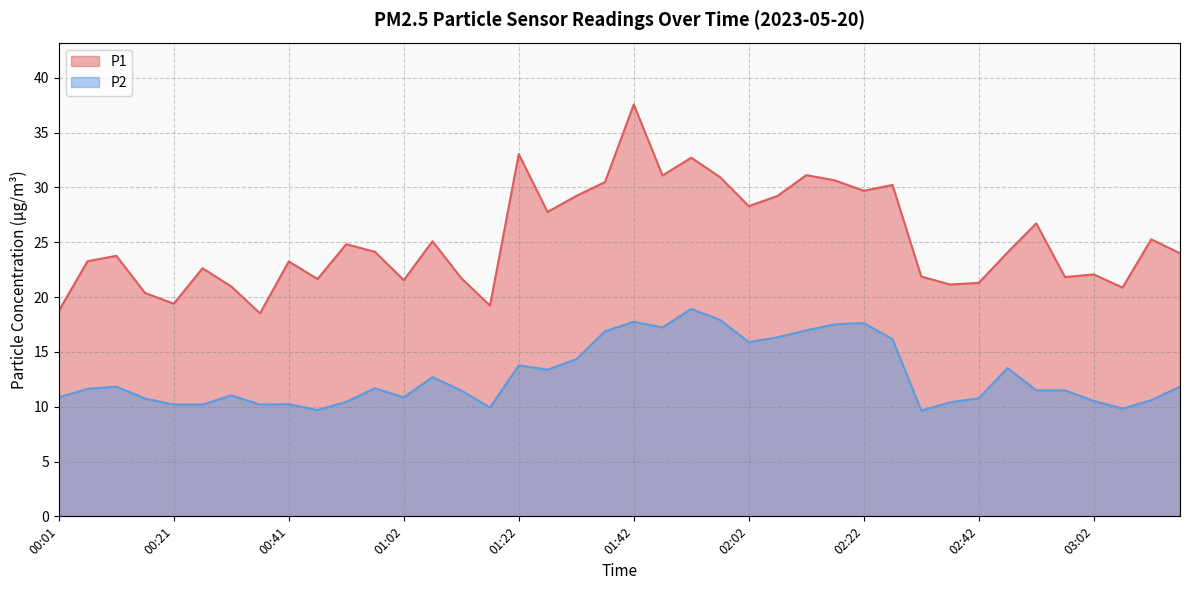

What are all the series names shown in the legend?

P1, P2